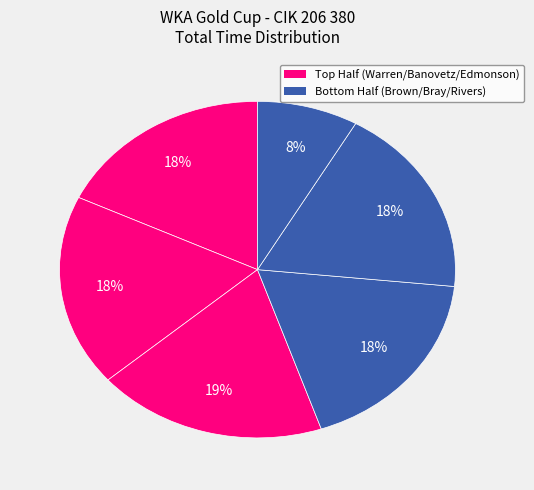

How many slices are in this pie chart?

6